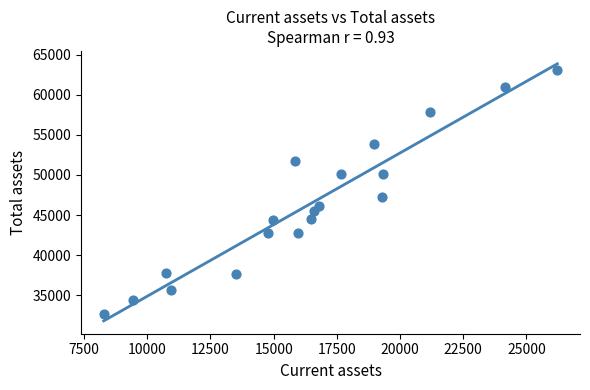

What Y value in the scatter plot is closest to 47892?

47260